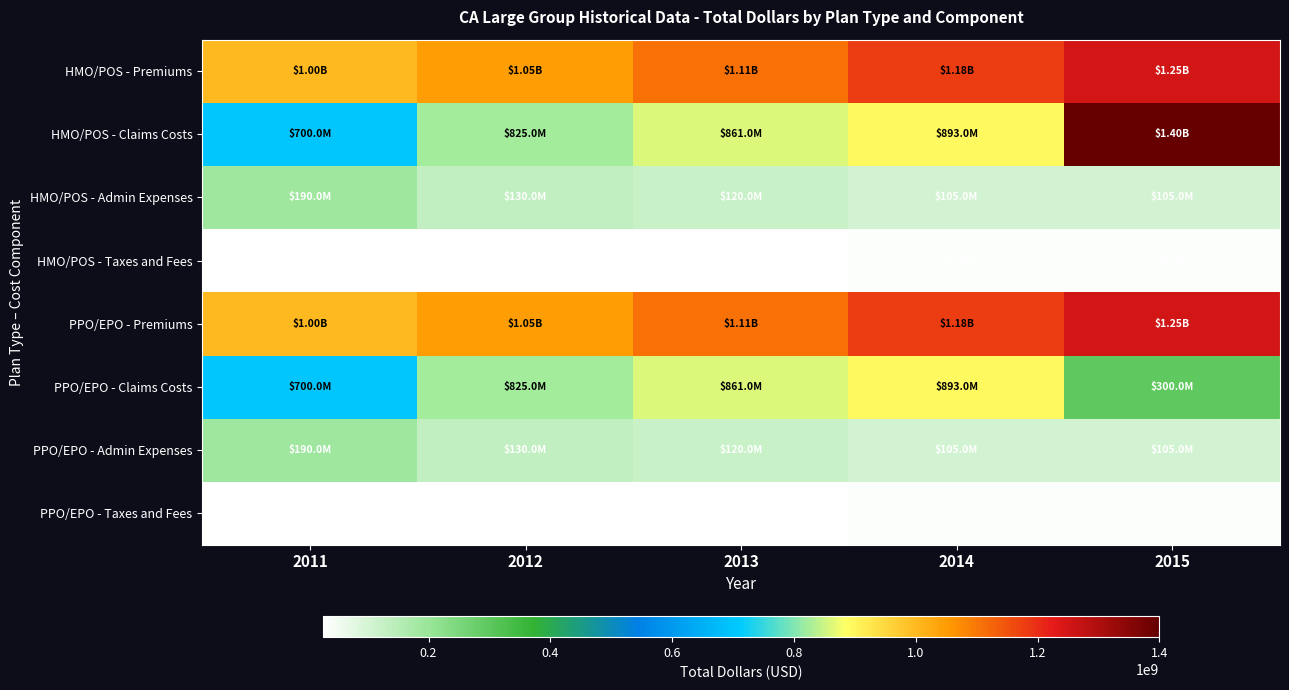

Rank the series by their maximum value, from lowest to highest.

HMO/POS - Taxes and Fees, PPO/EPO - Taxes and Fees, HMO/POS - Admin Expenses, PPO/EPO - Admin Expenses, PPO/EPO - Claims Costs, HMO/POS - Premiums, PPO/EPO - Premiums, HMO/POS - Claims Costs